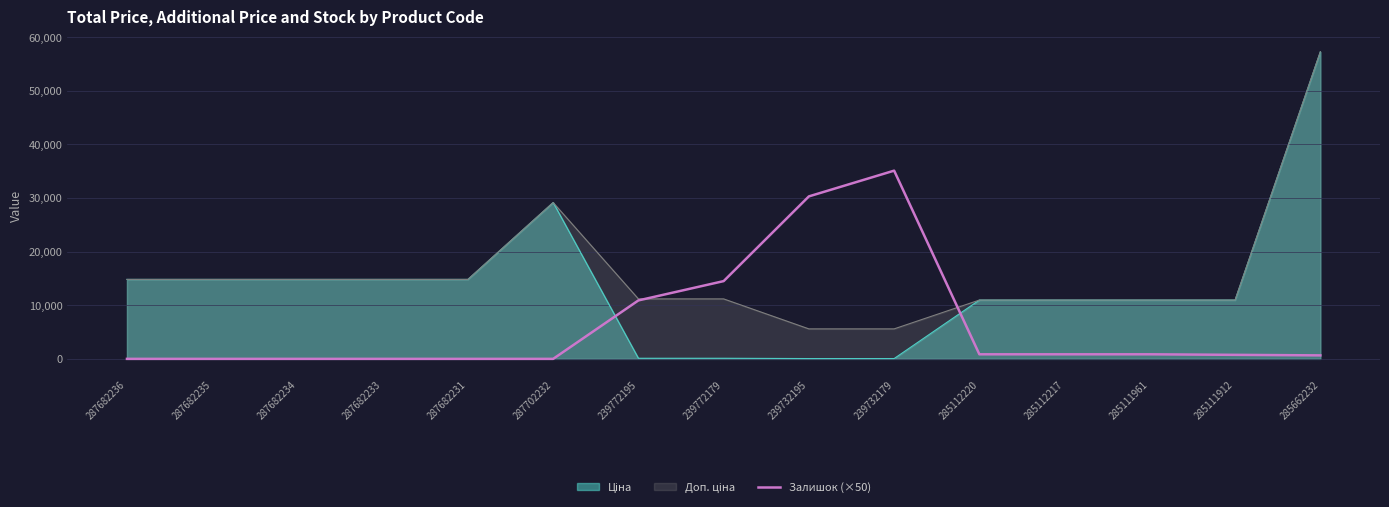

Does the chart have visible grid lines?

Yes